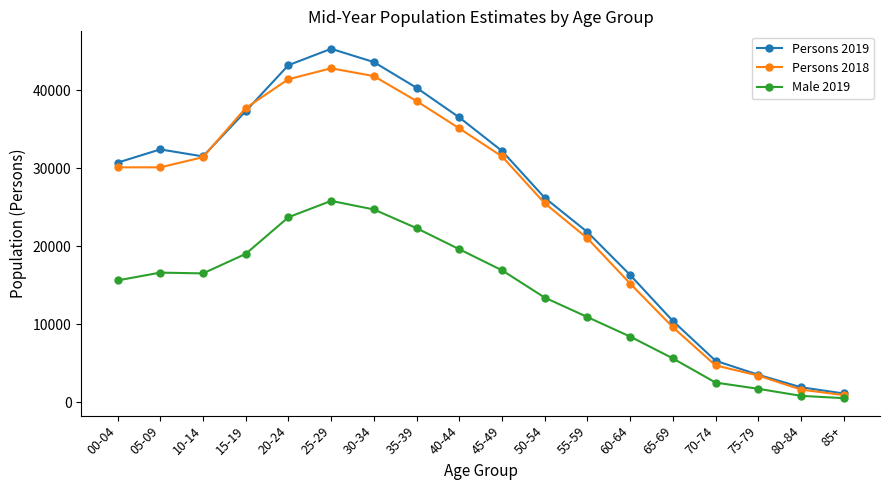

At which category is the sum across all series the highest?

25-29